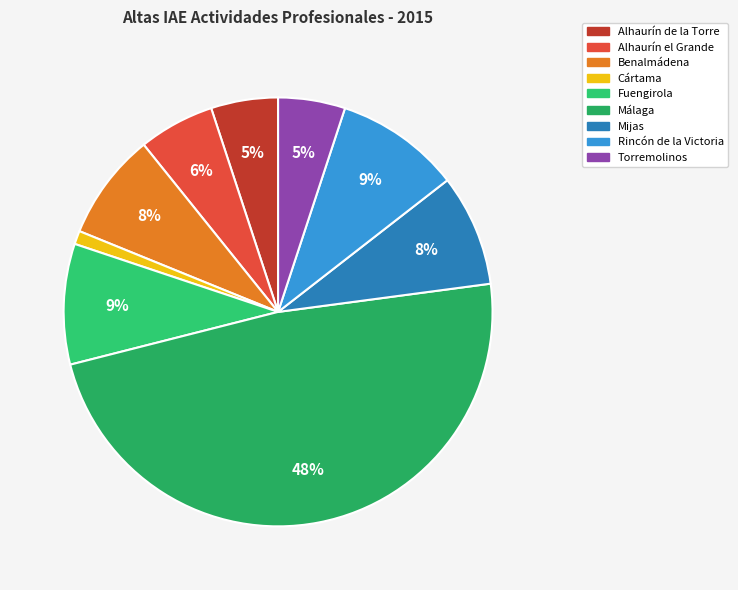

Is Fuengirola the majority of the pie?

No